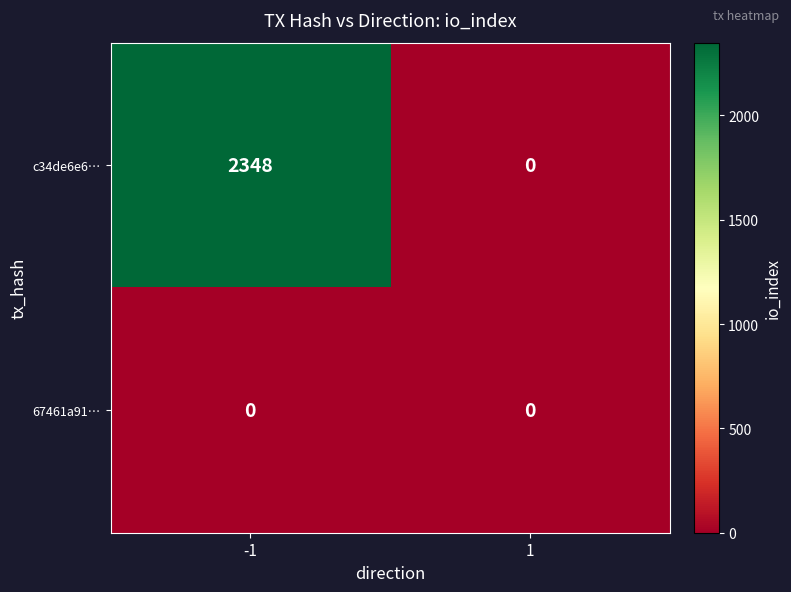

Which series has the largest total across all categories?

c34de6e6…